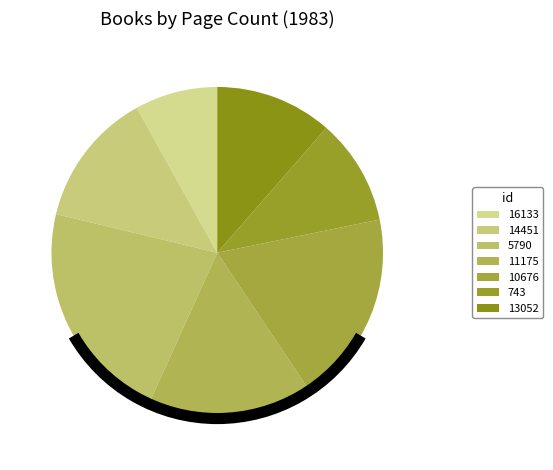

Count the number of slices in the pie.

7